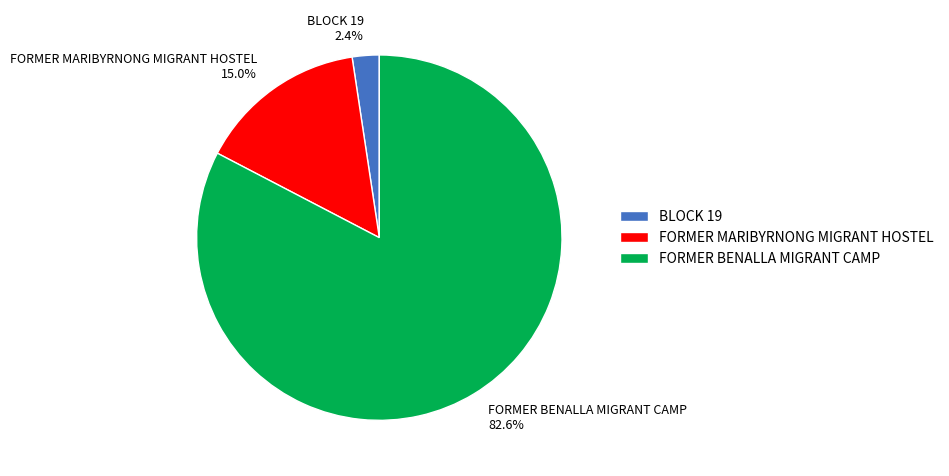

Is it true that FORMER BENALLA MIGRANT CAMP is 93% of the pie?

False